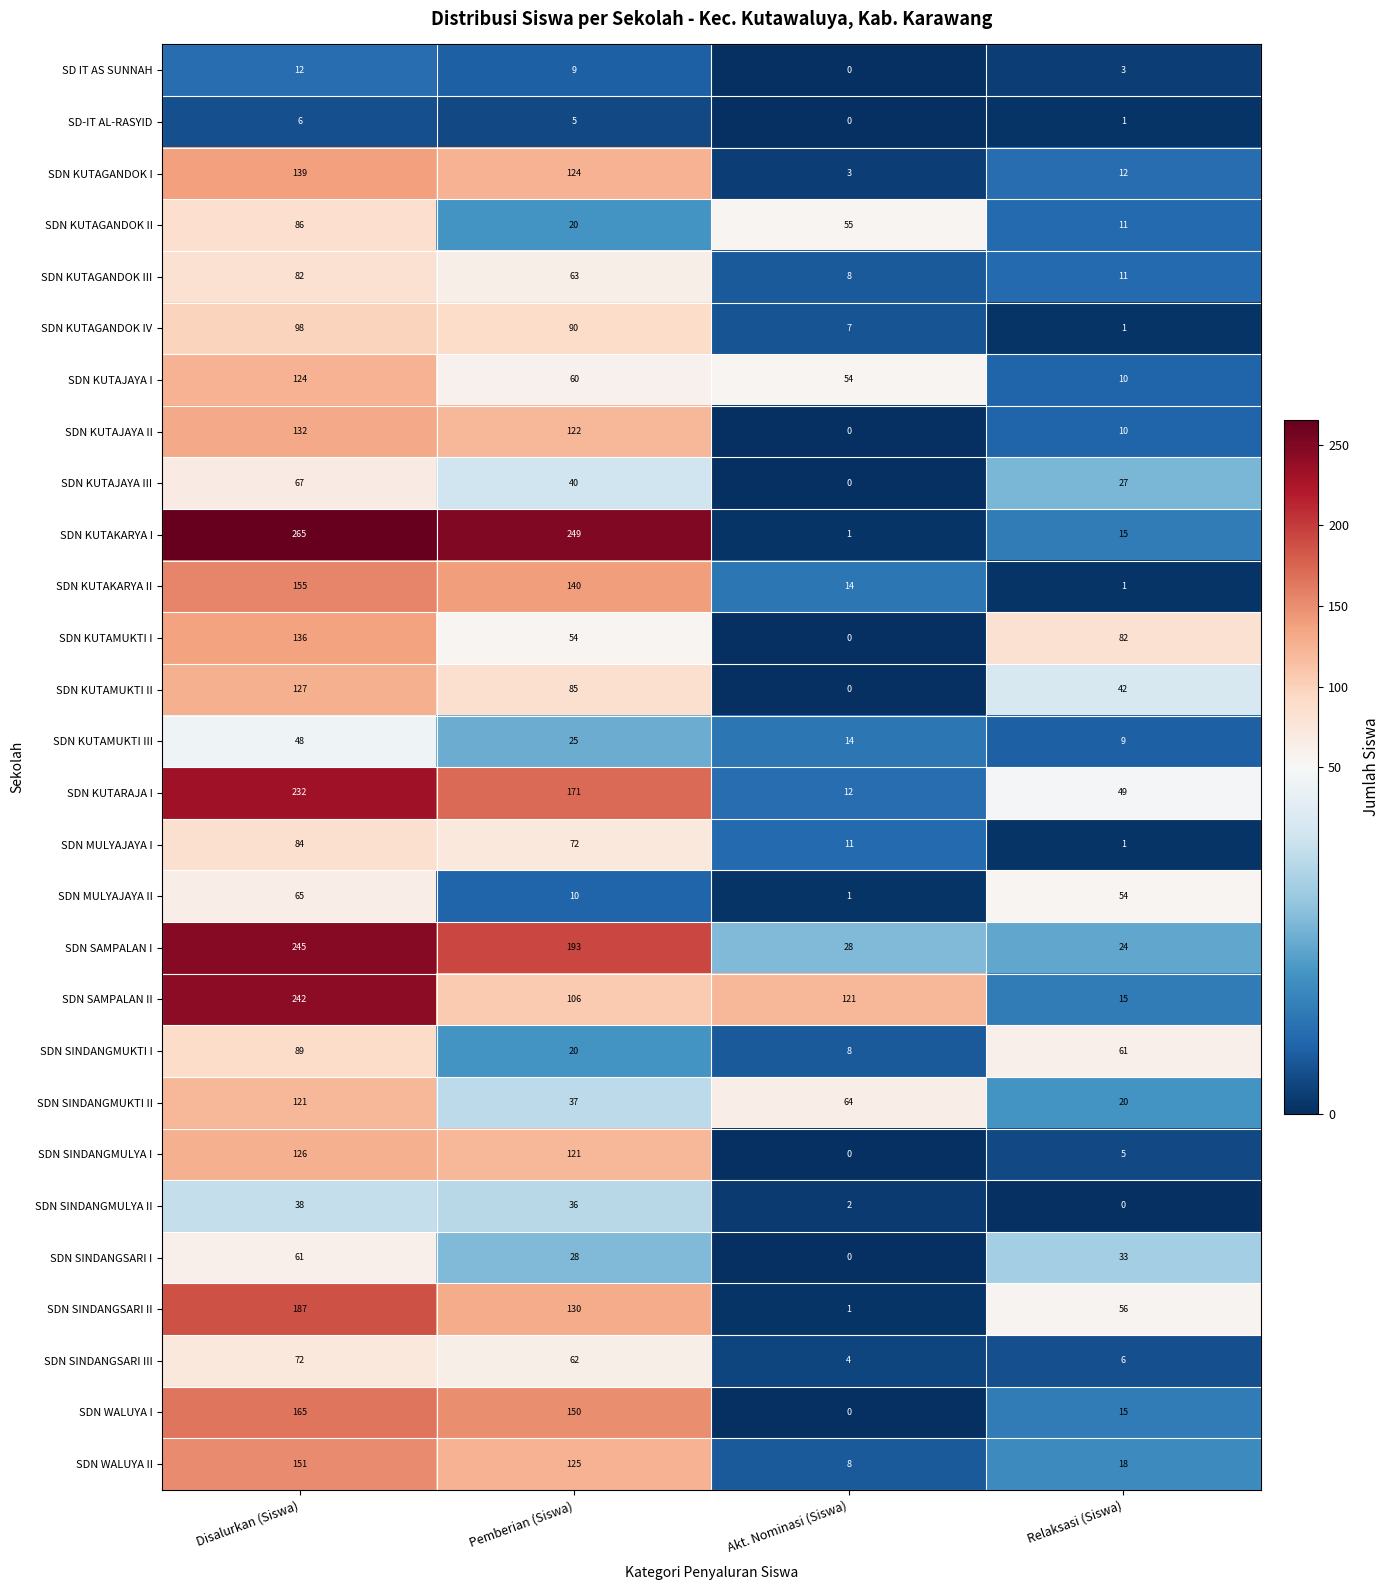

What is the total value across all series at Pemberian (Siswa)?

2347